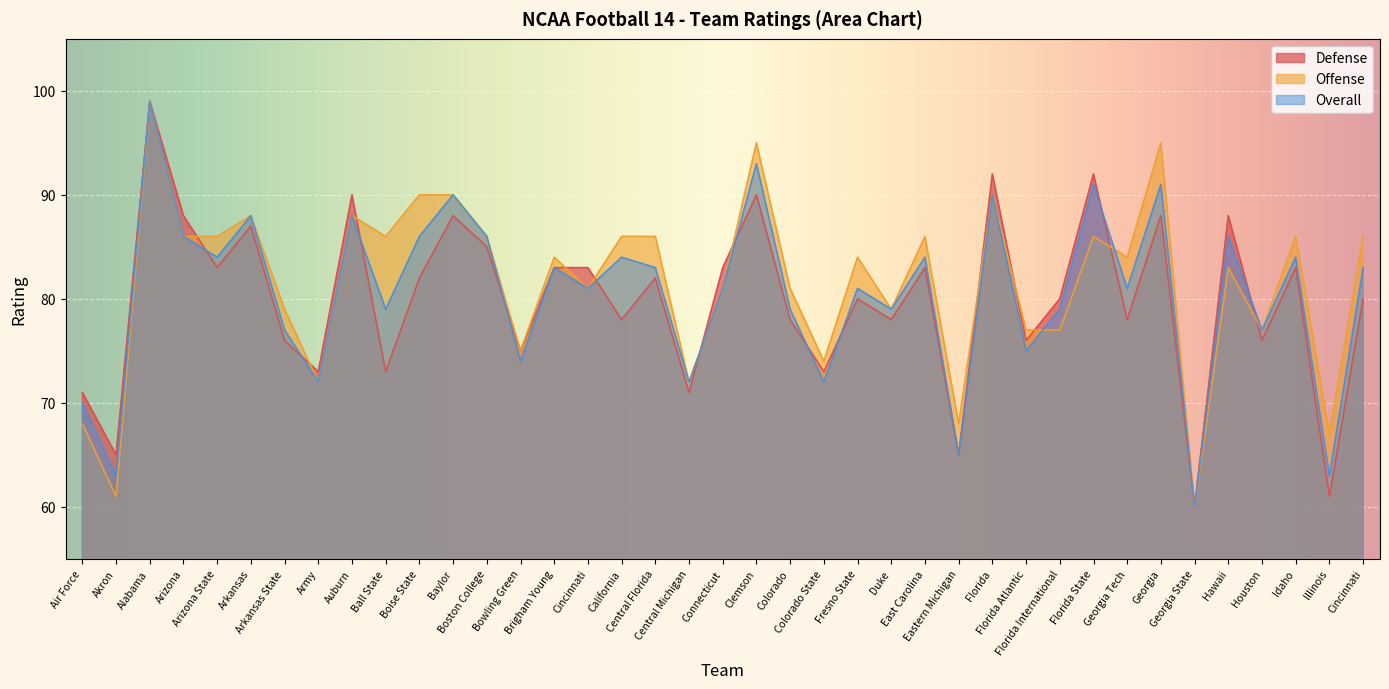

Which series changed the most between California and Central Florida?

Defense